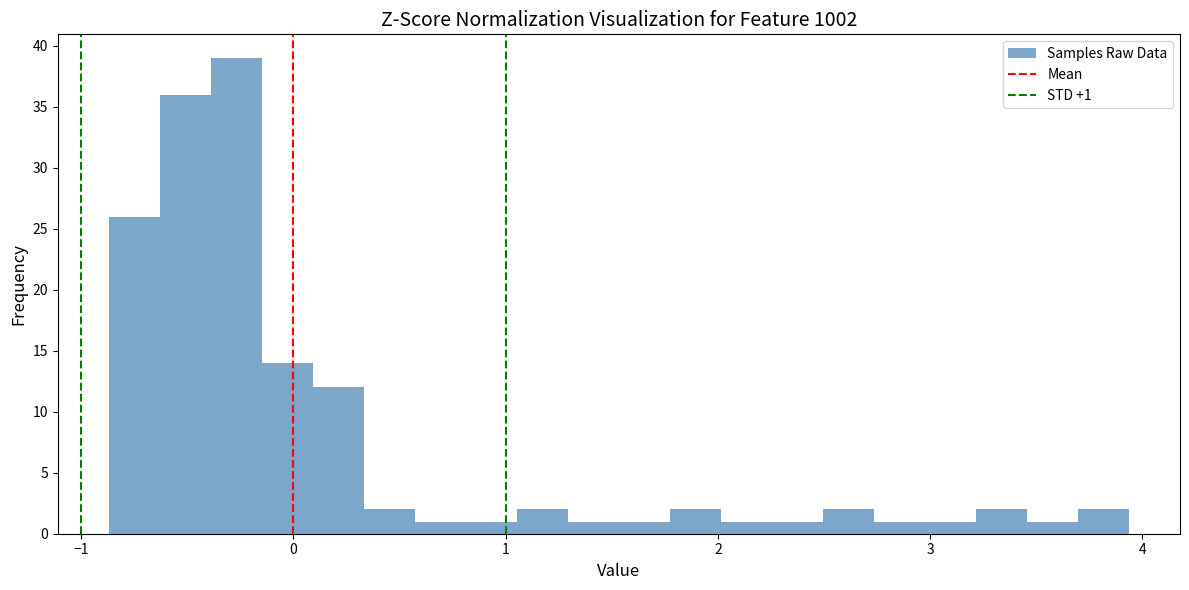

Around what value on the x-axis is the tallest bar? Give the approximate position of its centre, as read against the axis.

-0.3